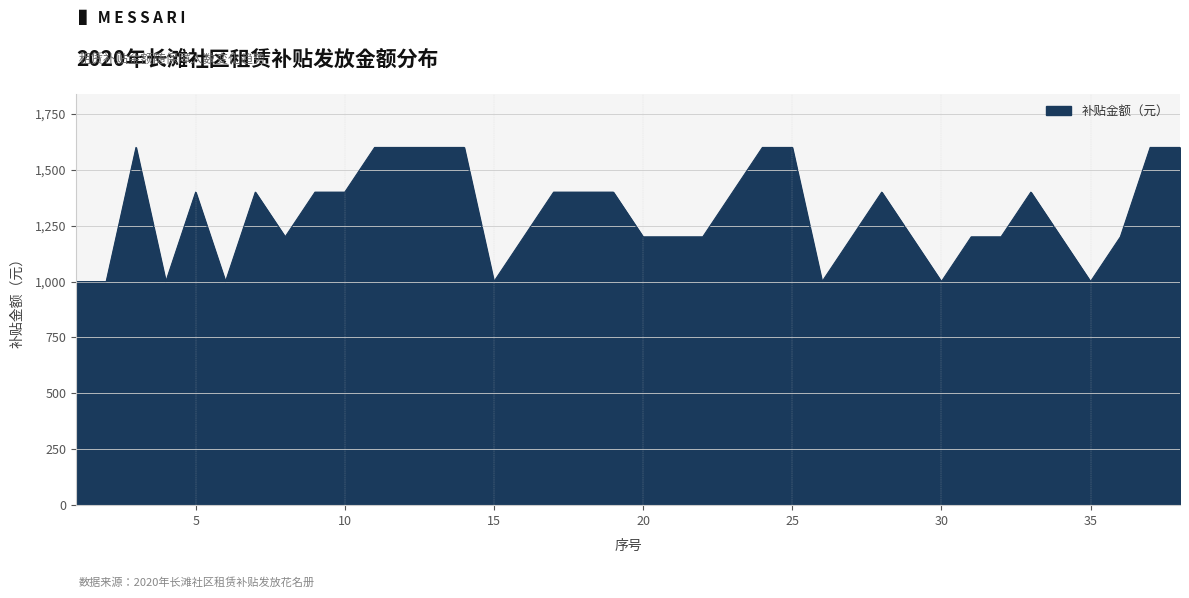

What is the greatest value displayed?

1600